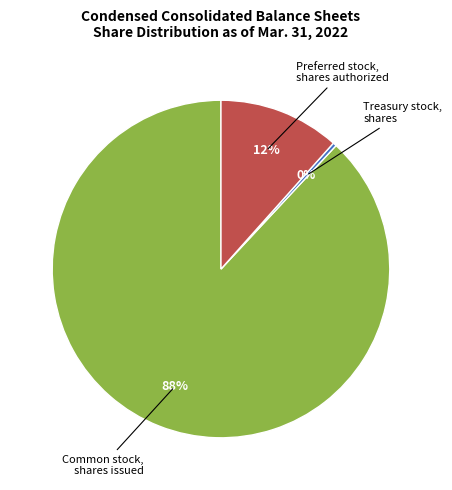

What is the smallest slice in the pie chart?

Treasury stock, shares